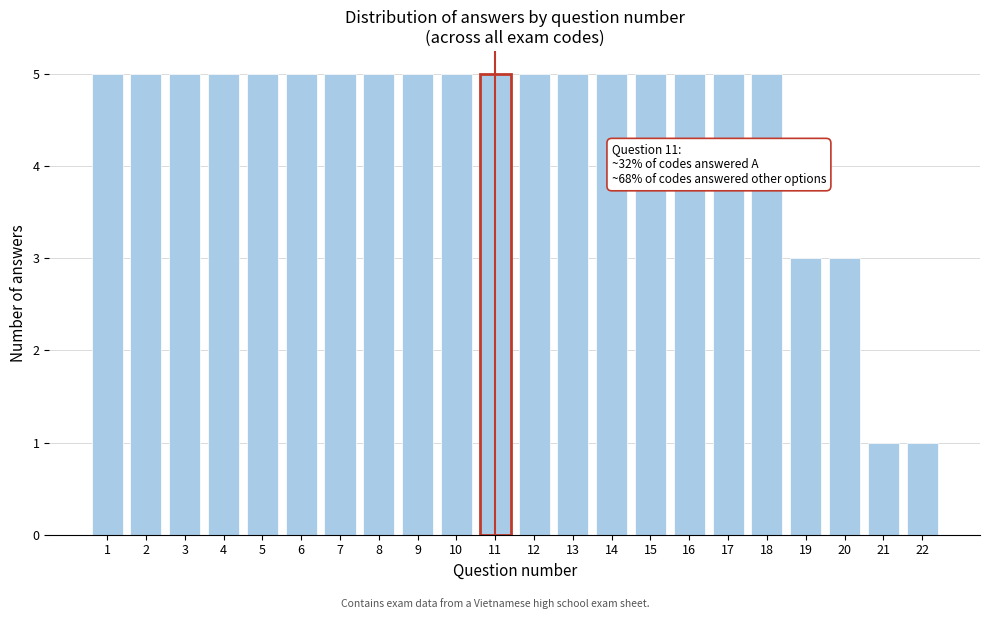

Reading left to right, transcribe all the data shown in this chart.

1=5	2=5	3=5	4=5	5=5	6=5	7=5	8=5	9=5	10=5	11=5	12=5	13=5	14=5	15=5	16=5	17=5	18=5	19=3	20=3	21=1	22=1